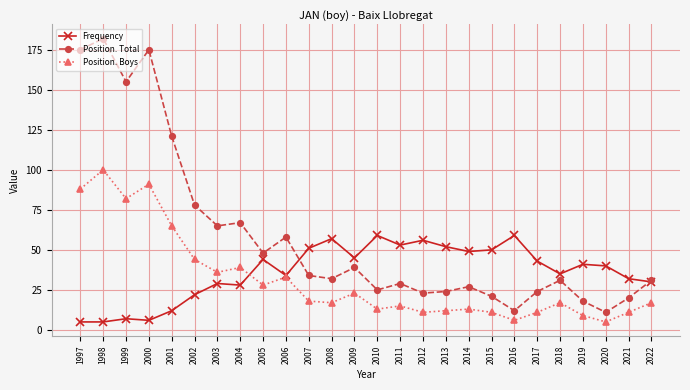

Between 2000 and 2014, which series saw the biggest shift?

Position. Total